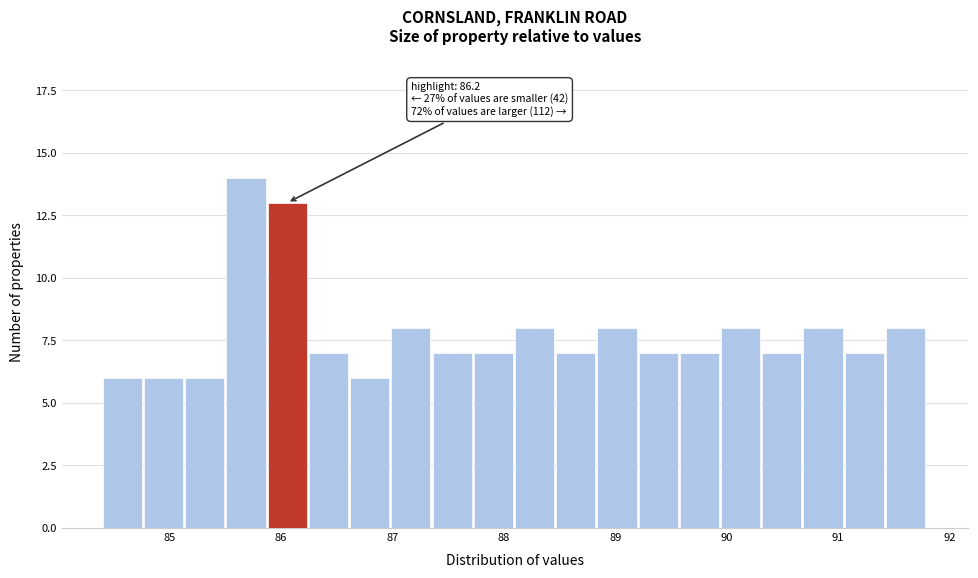

Around what value on the x-axis is the tallest bar? Give the approximate position of its centre, as read against the axis.

85.7